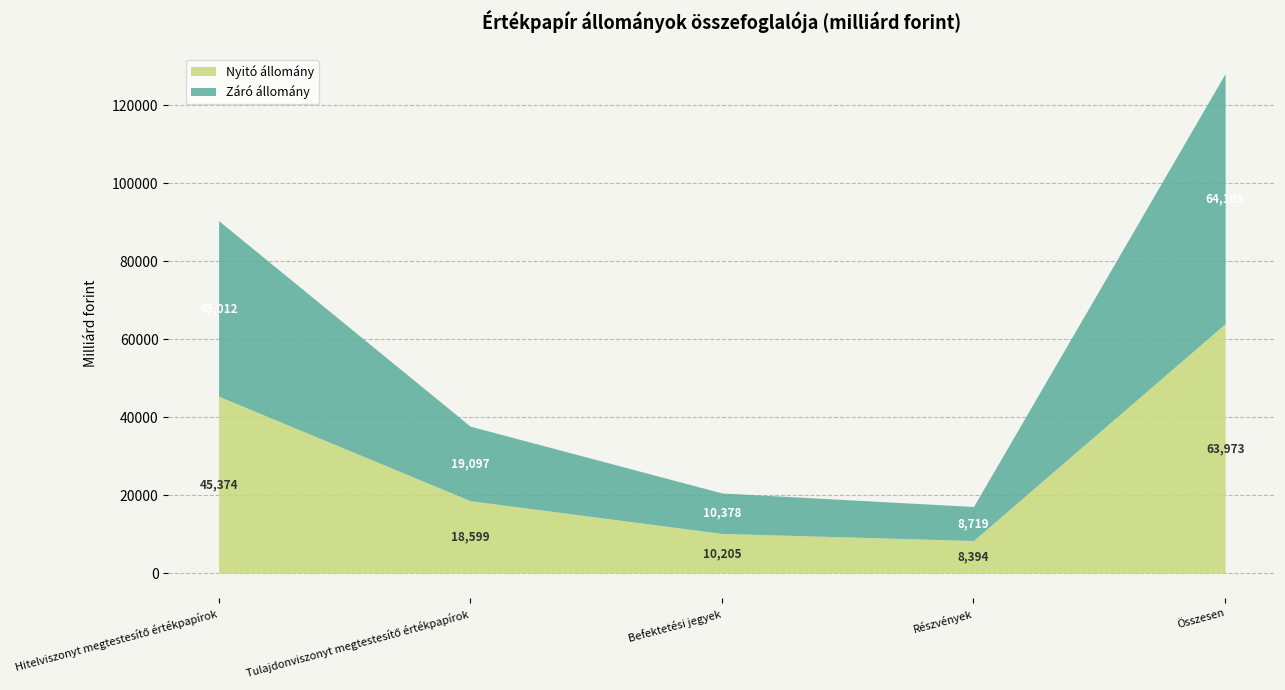

Reading left to right, what are all the values shown in this chart?

Nyitó állomány: 45373.6	18599.0	10204.5	8394.4	63972.6
Záró állomány: 45011.8	19096.9	10377.9	8719.0	64108.6